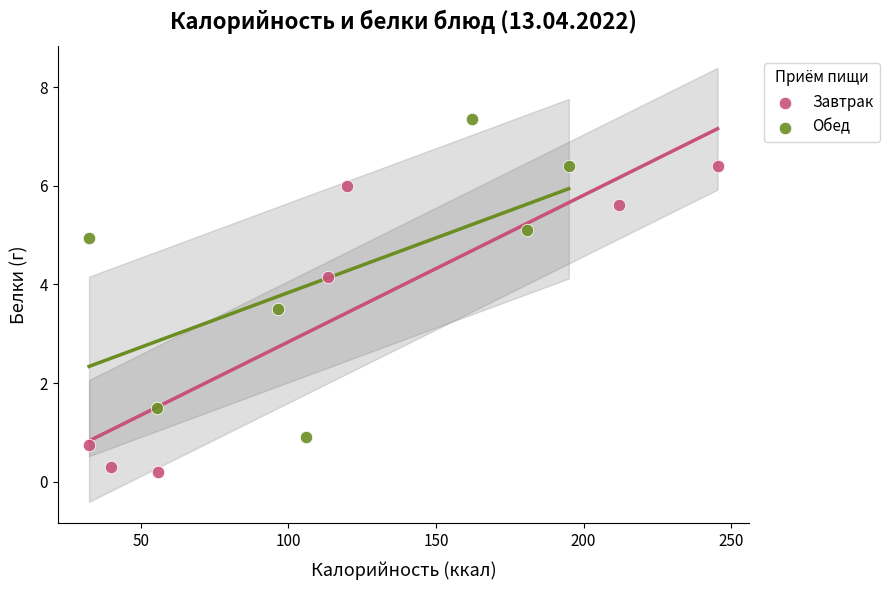

Which series has the largest Y range (max minus min)?

Обед